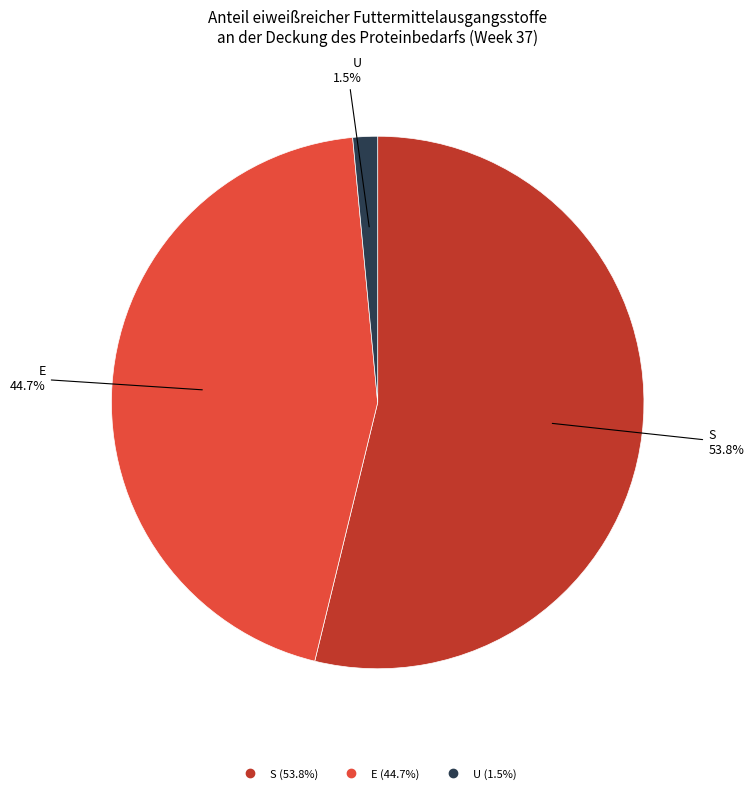

Is there any slice that represents more than half of the pie?

Yes